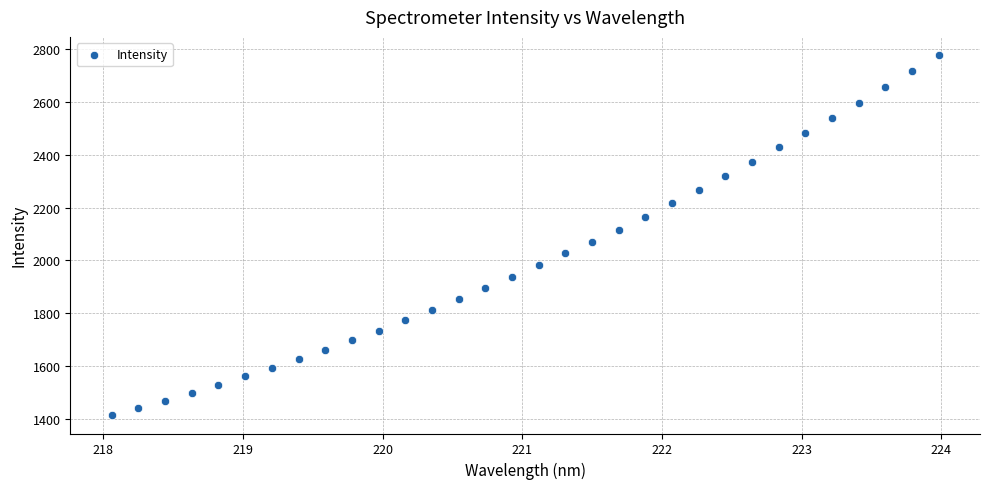

What is the range of X values (max minus min)?

5.9